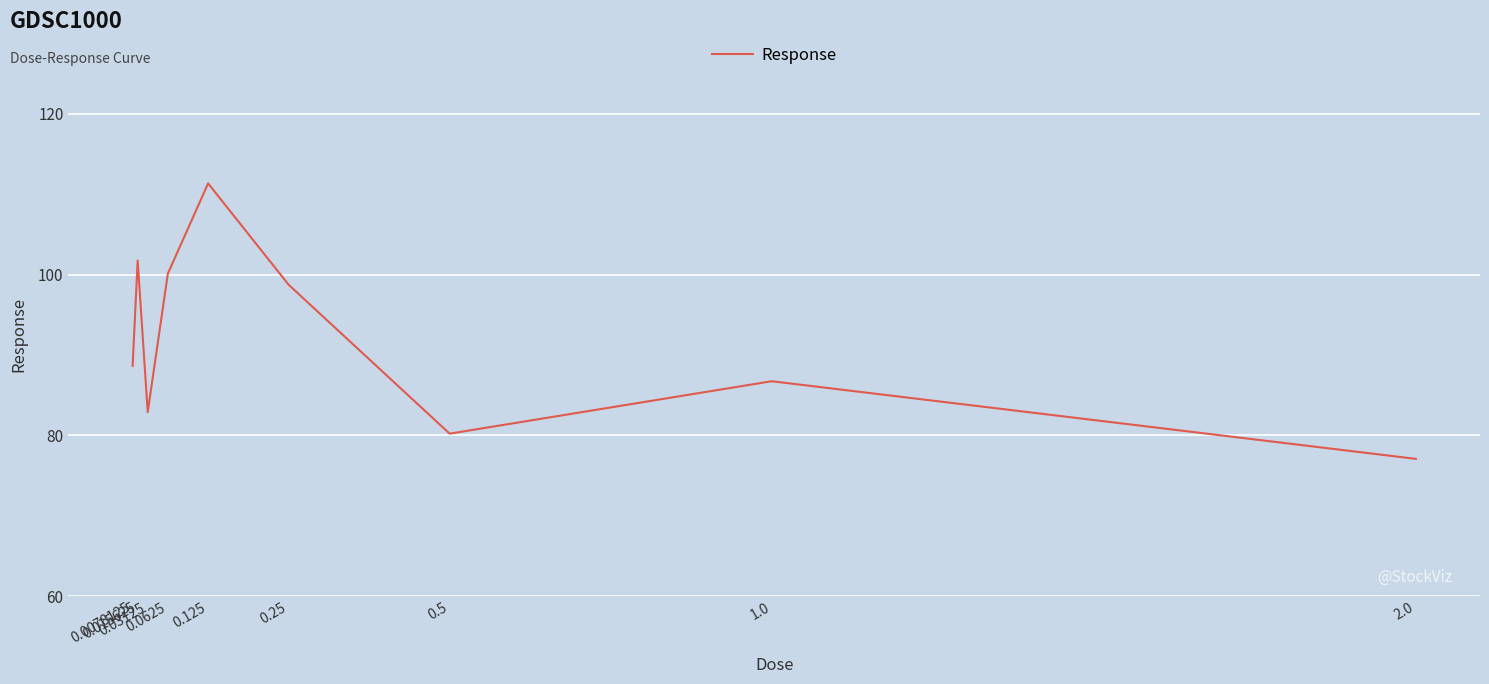

What is the difference between the maximum and minimum values?

34.3